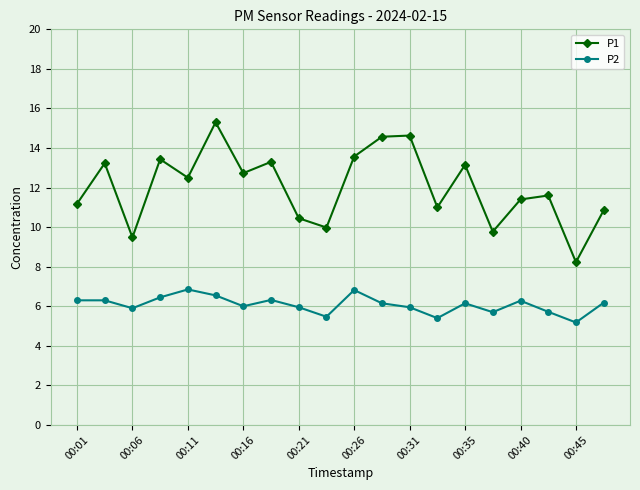

How many data points does each series have?

20